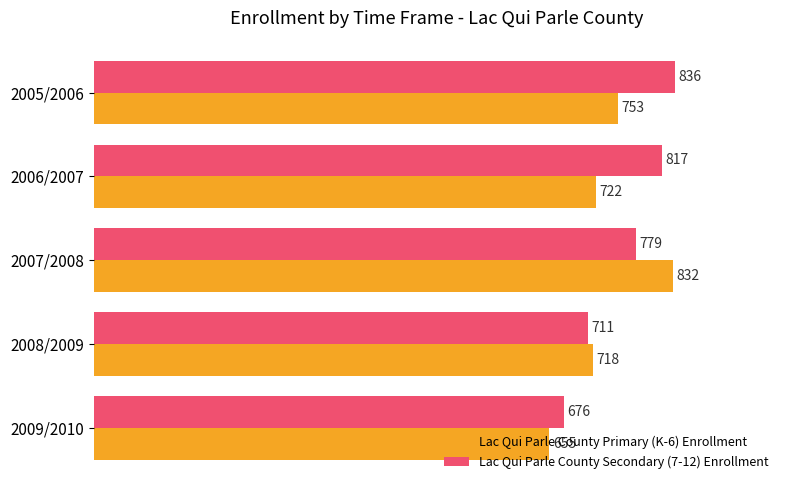

What is the total value across all series at 2007/2008?

1611